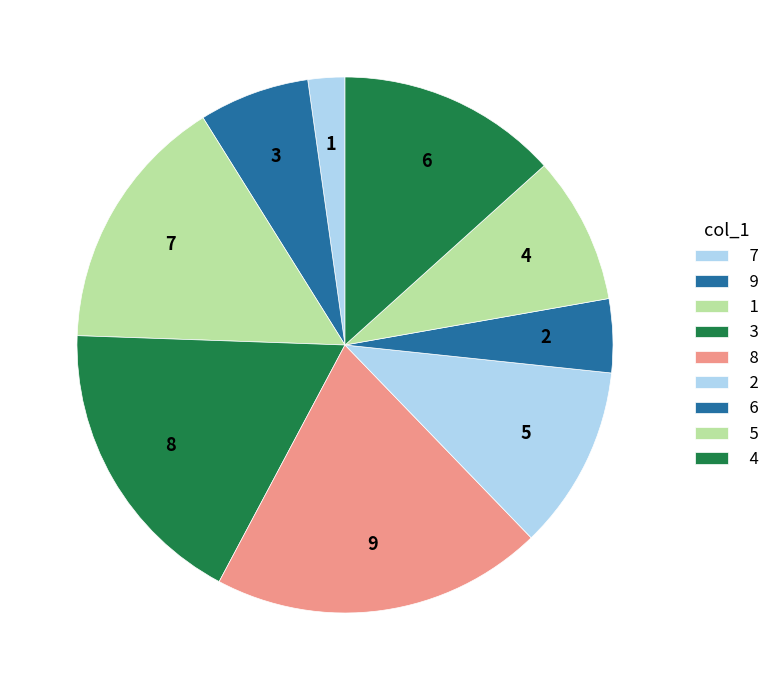

What percentage is the 4 slice, to the nearest percent?

13%